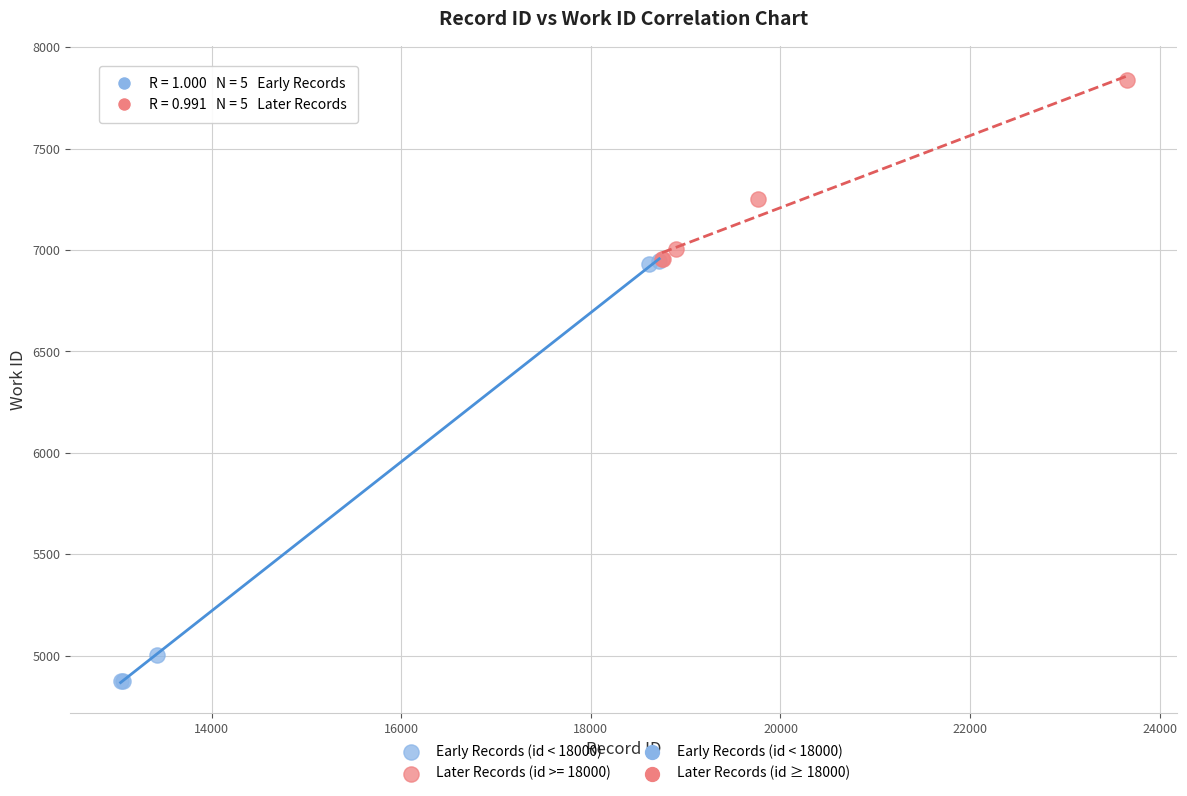

Which series contains the highest Y value?

Later Records (id >= 18000)